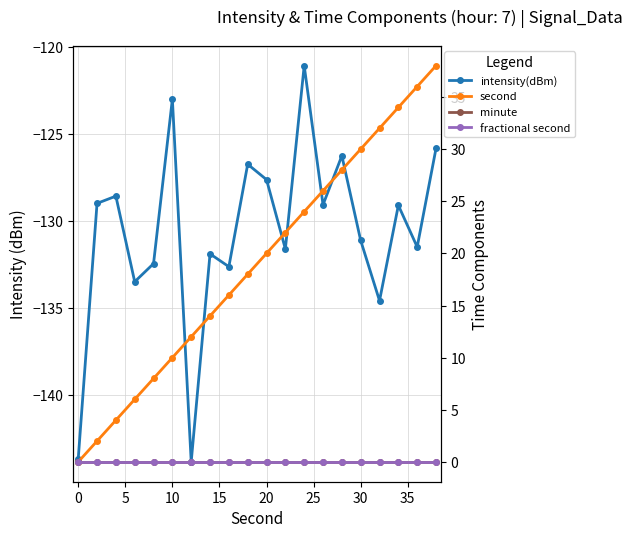

How many positive values does the second series have?

19